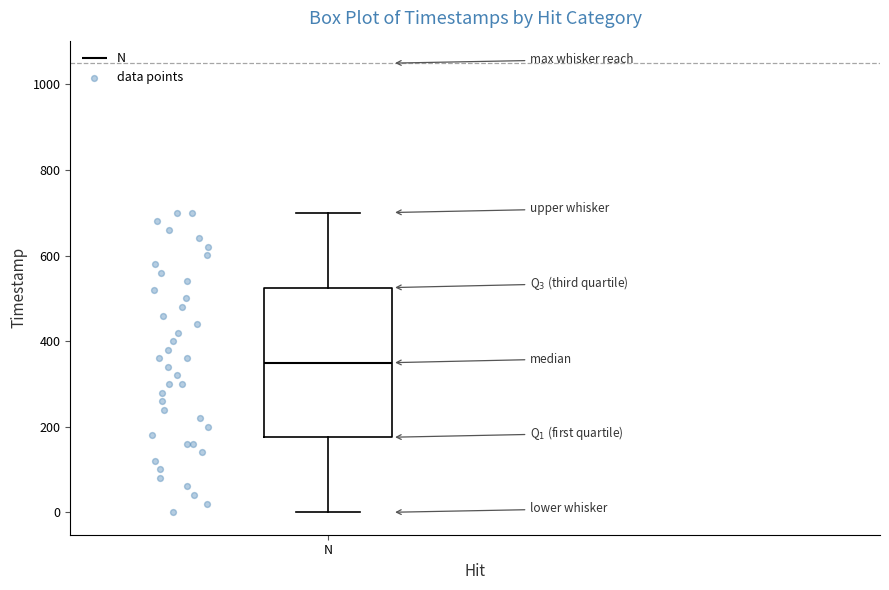

Read this box plot against the y-axis: the position of the median line, the range covered by the box, and the ends of both whiskers. The values are not printed on the chart, so give them approximately, as read against the axis.

median 340, box 180 to 520, whiskers 0 to 700